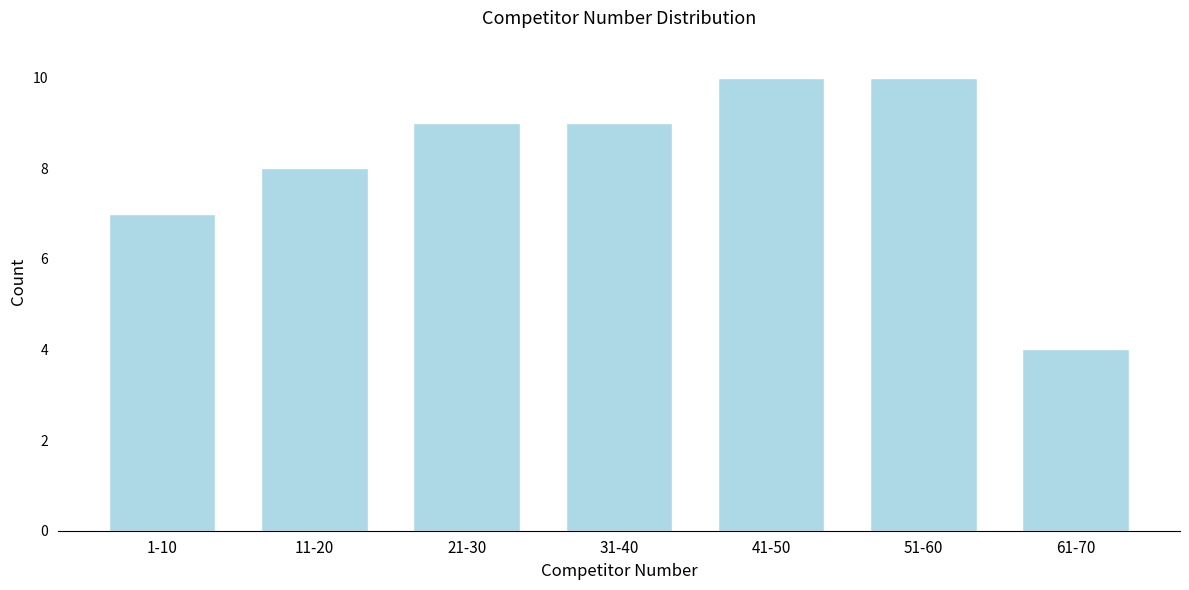

Reading right to left, extract all data points from this chart.

61-70=4	51-60=10	41-50=10	31-40=9	21-30=9	11-20=8	1-10=7